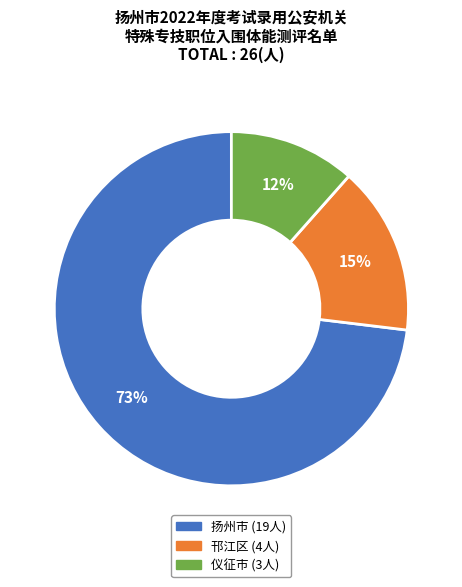

To the nearest percent, what percentage of the pie is 邗江区?

15%